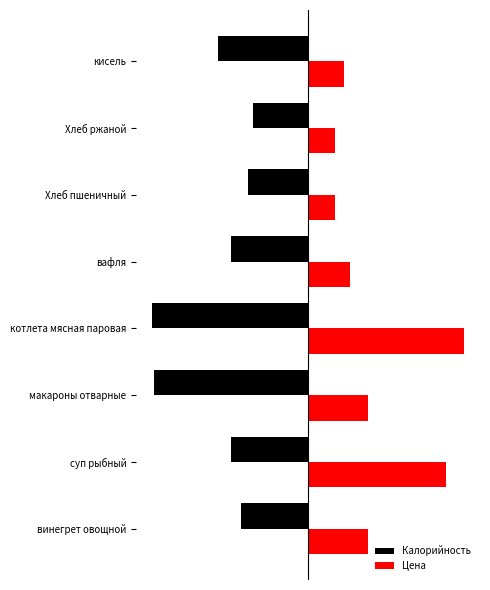

What is the difference between the maximum and second lowest values in the Калорийность series?

114.1